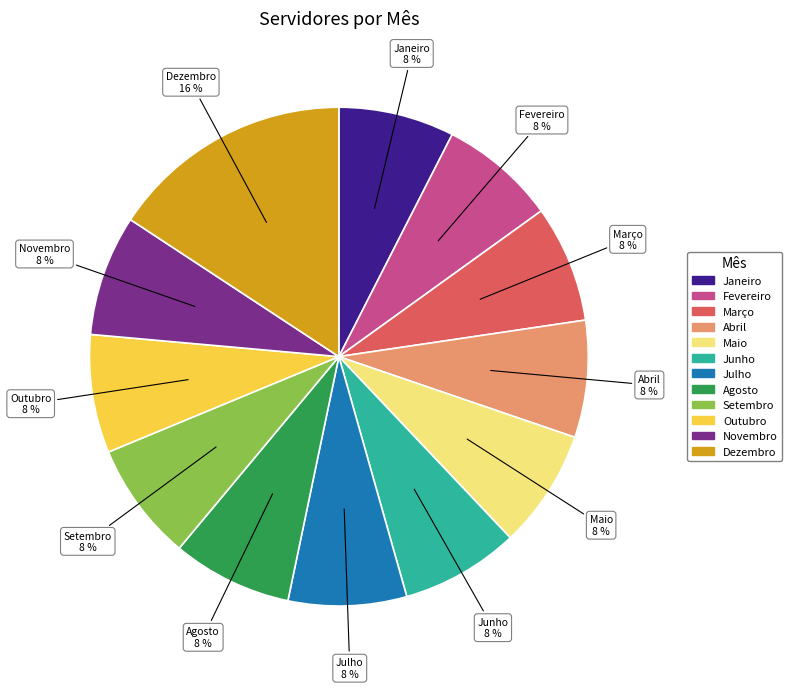

True or false: Maio accounts for 1% of the total.

False